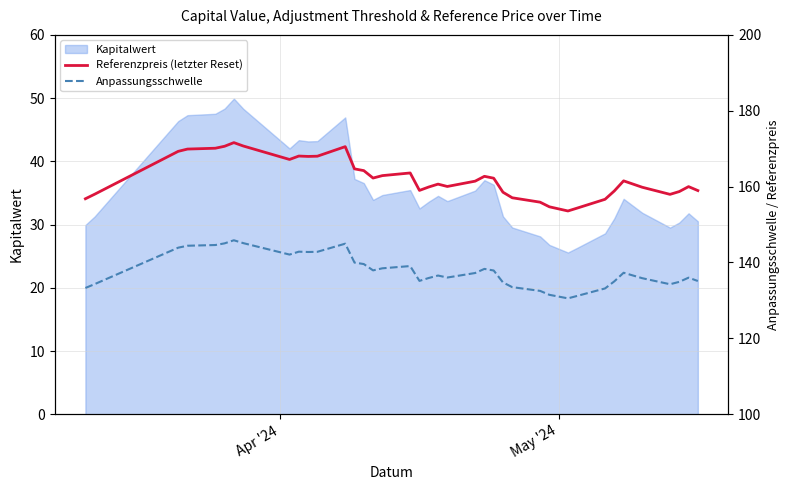

What is the minimum value for Kapitalwert?

25.6